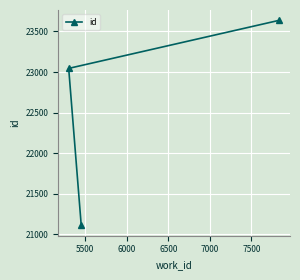

What is the difference between the maximum and second lowest values?

593